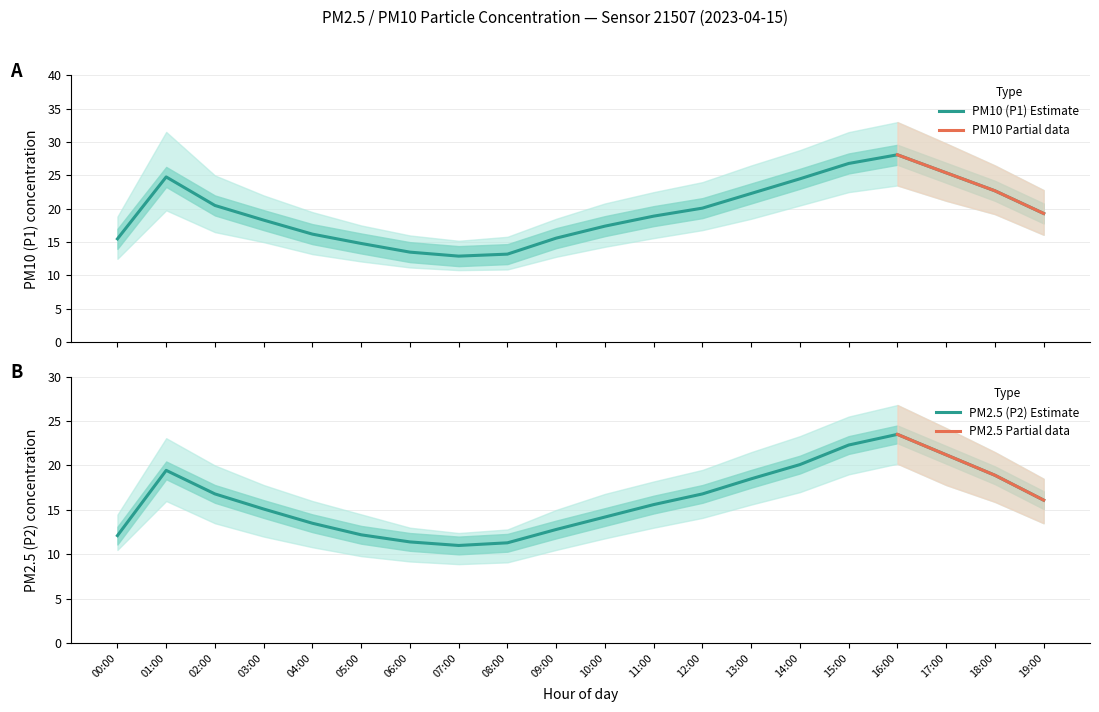

Reading left to right, what are all the values shown in this chart?

P1: 00:00=15.5	01:00=24.8	02:00=20.5	03:00=18.3	04:00=16.2	05:00=14.8	06:00=13.5	07:00=12.9	08:00=13.2	09:00=15.6	10:00=17.4	11:00=18.9	12:00=20.1	13:00=22.3	14:00=24.5	15:00=26.8	16:00=28.1	17:00=25.4	18:00=22.7	19:00=19.3
P2: 00:00=12.1	01:00=19.4	02:00=16.8	03:00=15.1	04:00=13.5	05:00=12.2	06:00=11.4	07:00=11.0	08:00=11.3	09:00=12.8	10:00=14.2	11:00=15.6	12:00=16.8	13:00=18.5	14:00=20.1	15:00=22.3	16:00=23.5	17:00=21.2	18:00=18.9	19:00=16.1